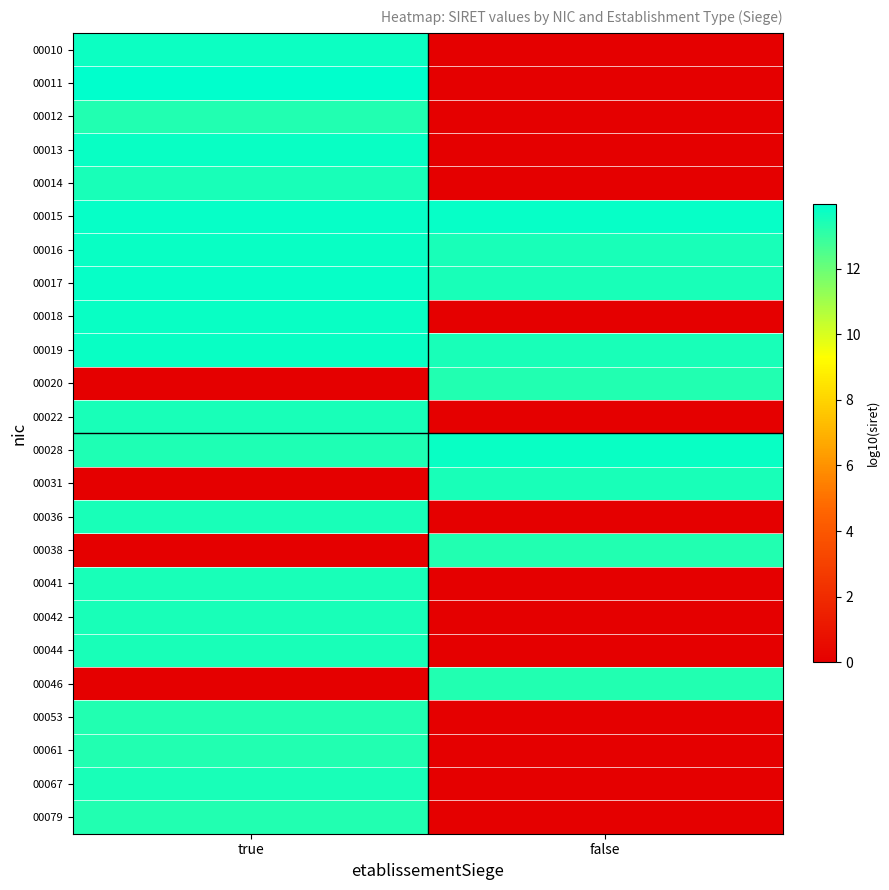

Reading left to right, list all the values displayed in this chart.

00010: true=13.7	false=0.0
00011: true=14.0	false=0.0
00012: true=13.3	false=0.0
00013: true=13.8	false=0.0
00014: true=13.5	false=0.0
00015: true=13.8	false=13.8
00016: true=13.8	false=13.5
00017: true=13.8	false=13.5
00018: true=13.8	false=0.0
00019: true=13.8	false=13.5
00020: true=0.0	false=13.3
00022: true=13.5	false=0.0
00028: true=13.4	false=13.8
00031: true=0.0	false=13.5
00036: true=13.5	false=0.0
00038: true=0.0	false=13.3
00041: true=13.5	false=0.0
00042: true=13.5	false=0.0
00044: true=13.5	false=0.0
00046: true=0.0	false=13.3
00053: true=13.3	false=0.0
00061: true=13.3	false=0.0
00067: true=13.5	false=0.0
00079: true=13.3	false=0.0